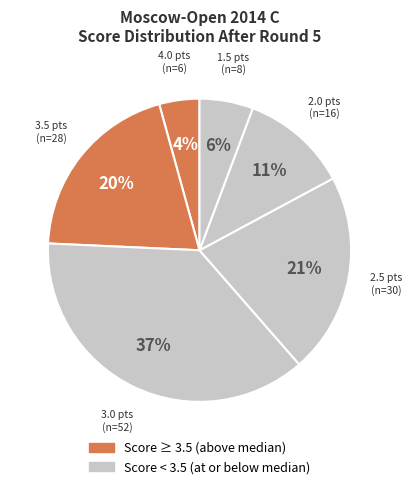

How many slices are in this pie chart?

6